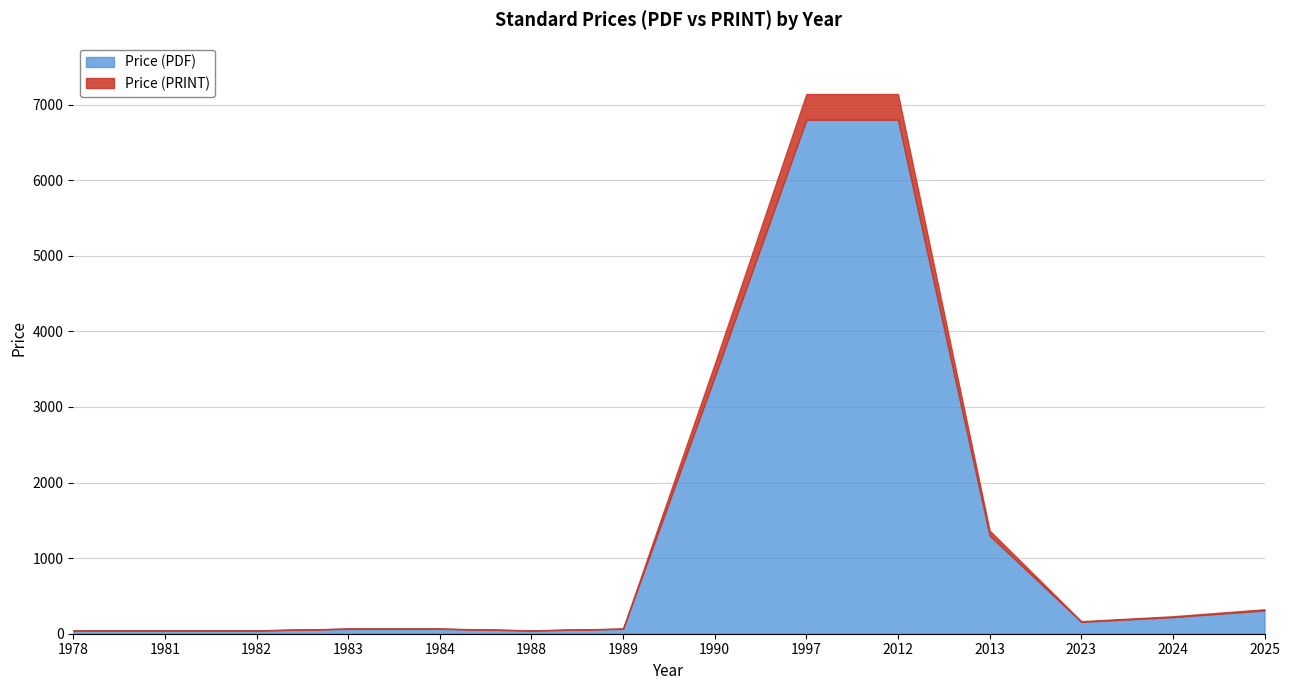

True or false: Price (PDF) has a value of 65.0 at 1983.

True